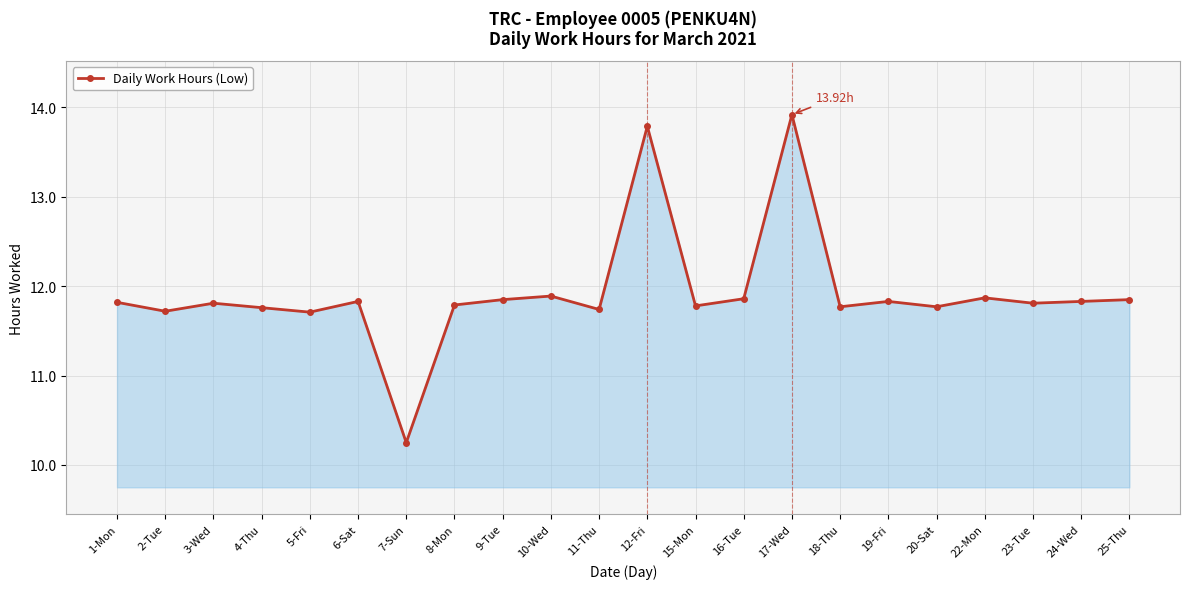

What is the difference between the maximum and minimum values?

3.7